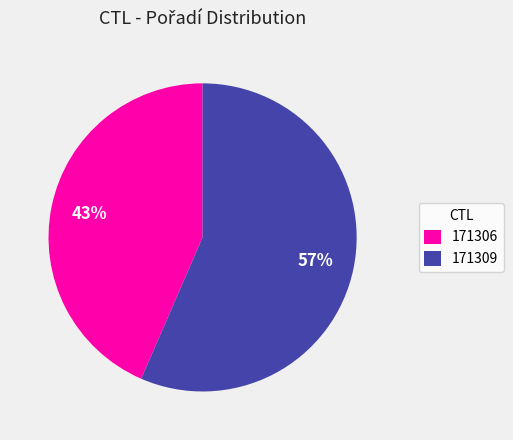

Which category has the smallest portion of the pie?

171306